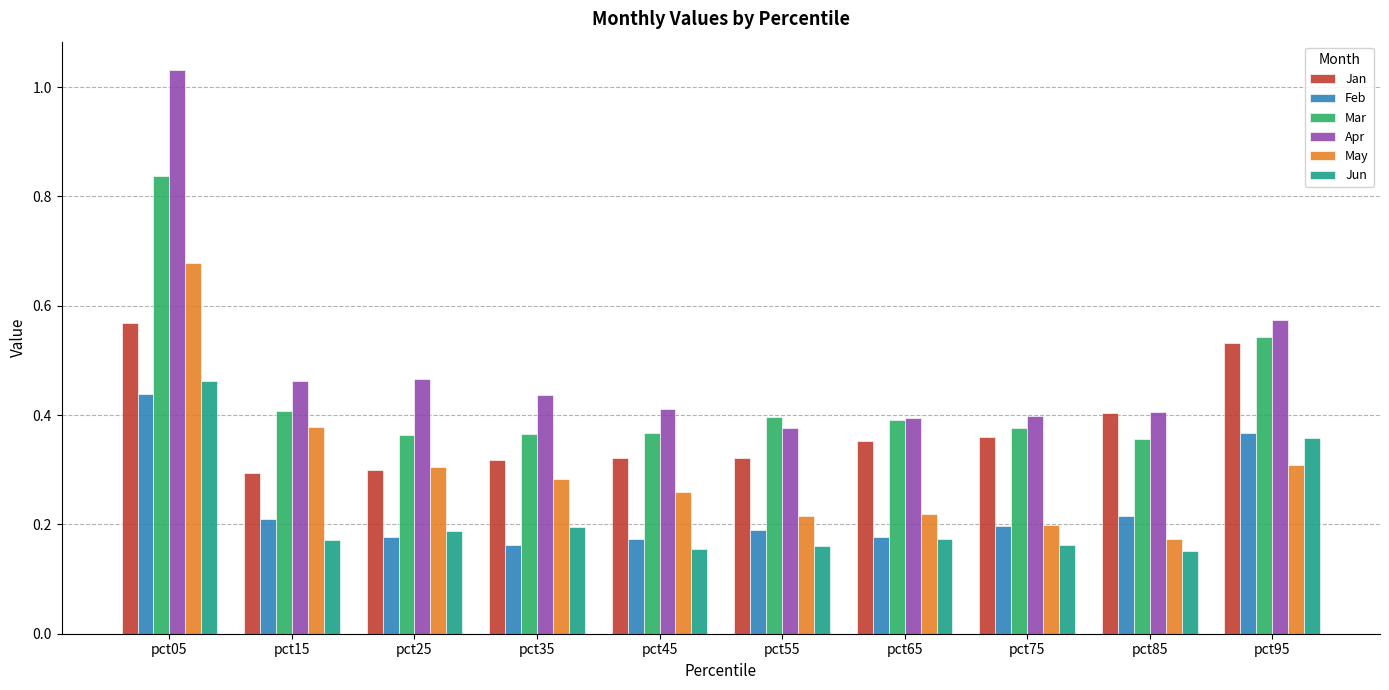

At which label does Feb reach its peak?

pct05